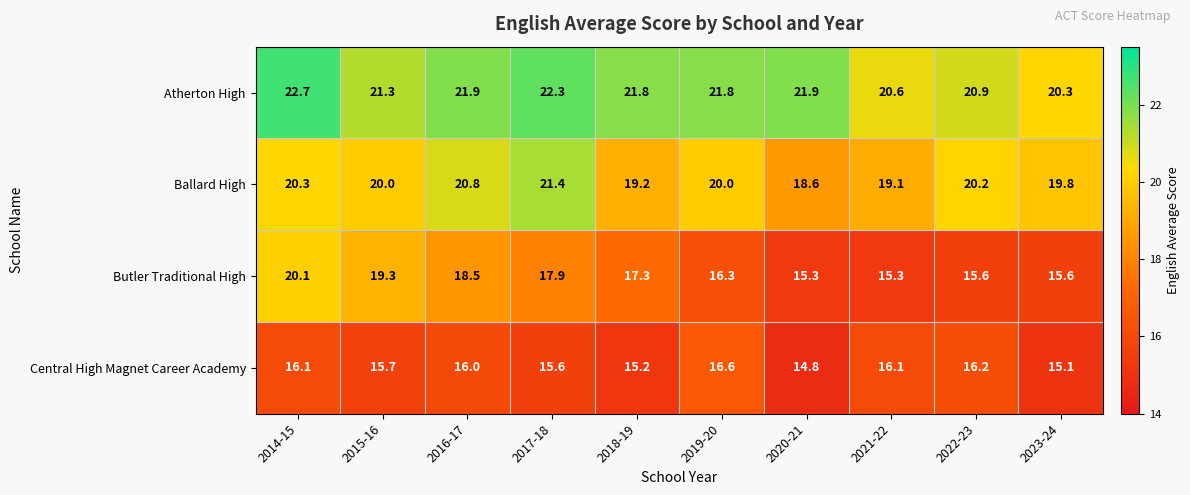

What is the difference between the maximum and second lowest values in the Central High Magnet Career Academy series?

1.5